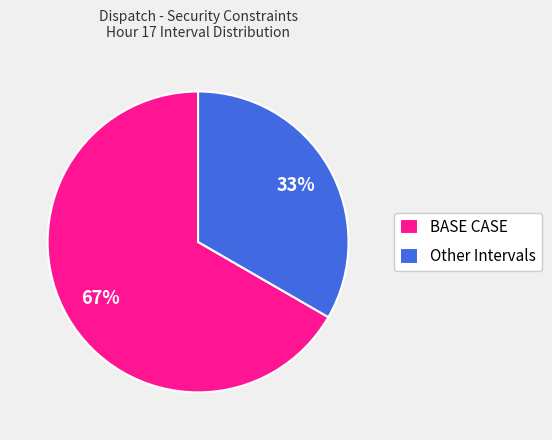

Which category has the smallest portion of the pie?

Other Intervals